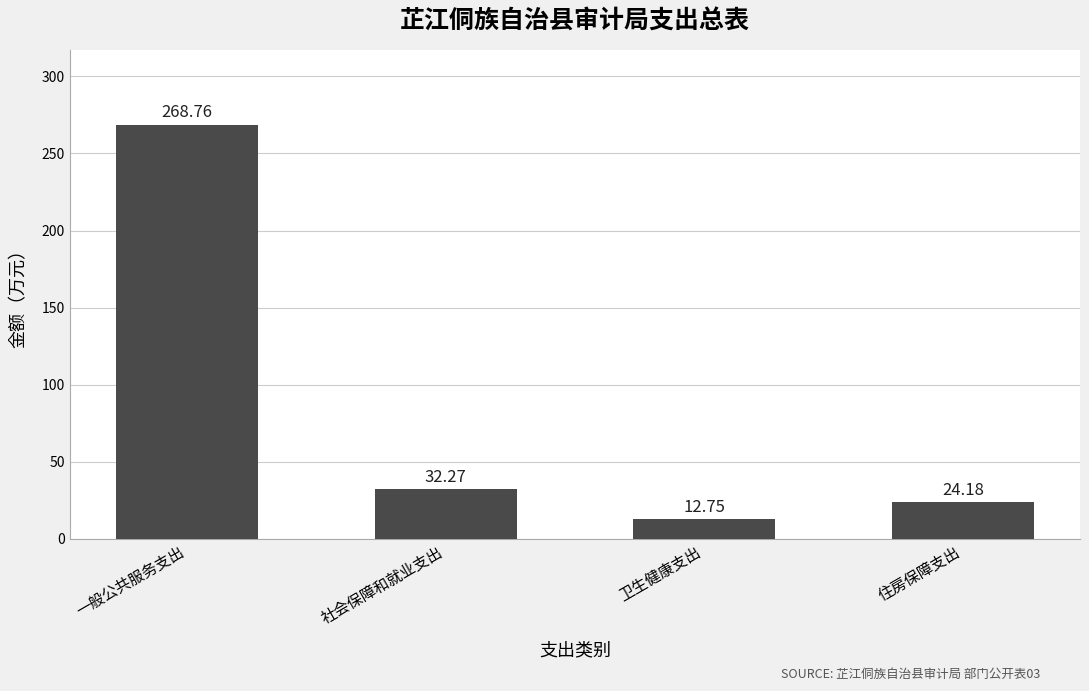

Reading left to right, transcribe all the data shown in this chart.

一般公共服务支出=268.8	社会保障和就业支出=32.3	卫生健康支出=12.8	住房保障支出=24.2